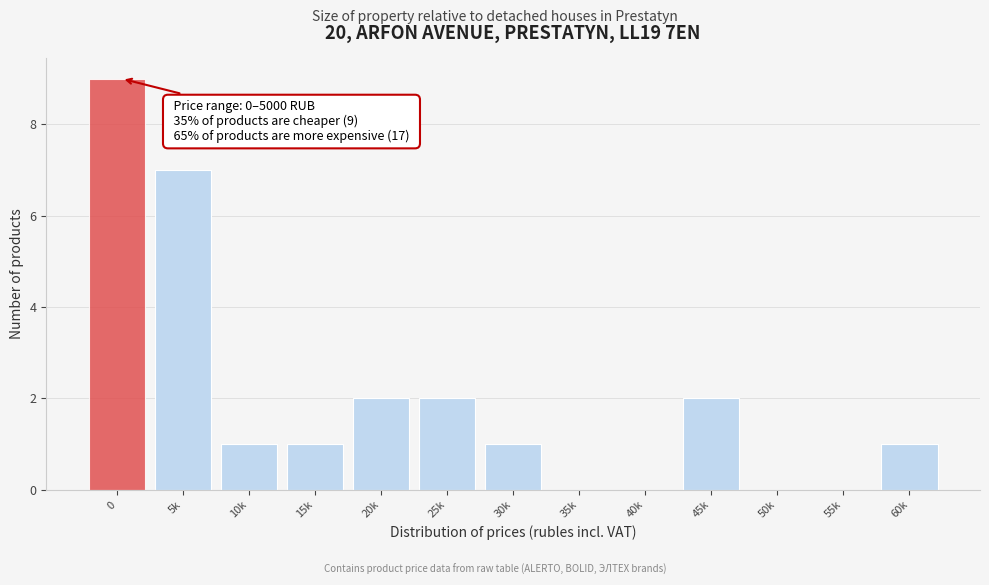

Reading left to right, what are all the values shown in this chart?

0=9	5k=7	10k=1	15k=1	20k=2	25k=2	30k=1	35k=0	40k=0	45k=2	50k=0	55k=0	60k=1